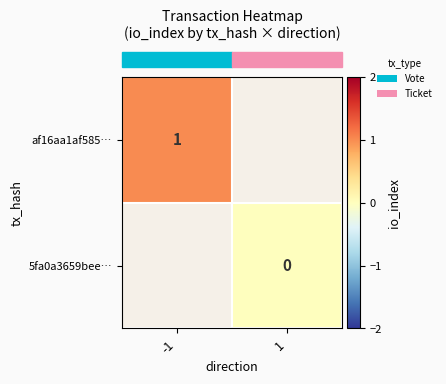

Is the value of row_0 at 1 greater than the value of row_1 at -1?

No